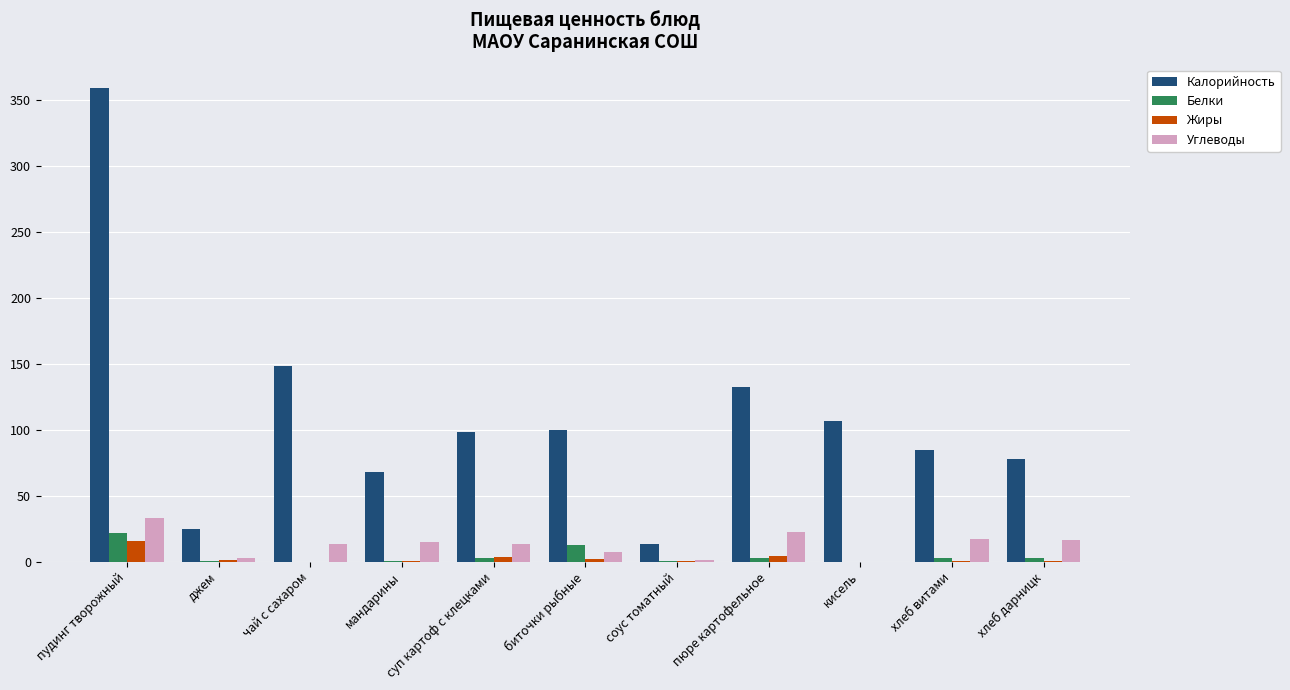

Which series has the largest range (max minus min)?

Калорийность